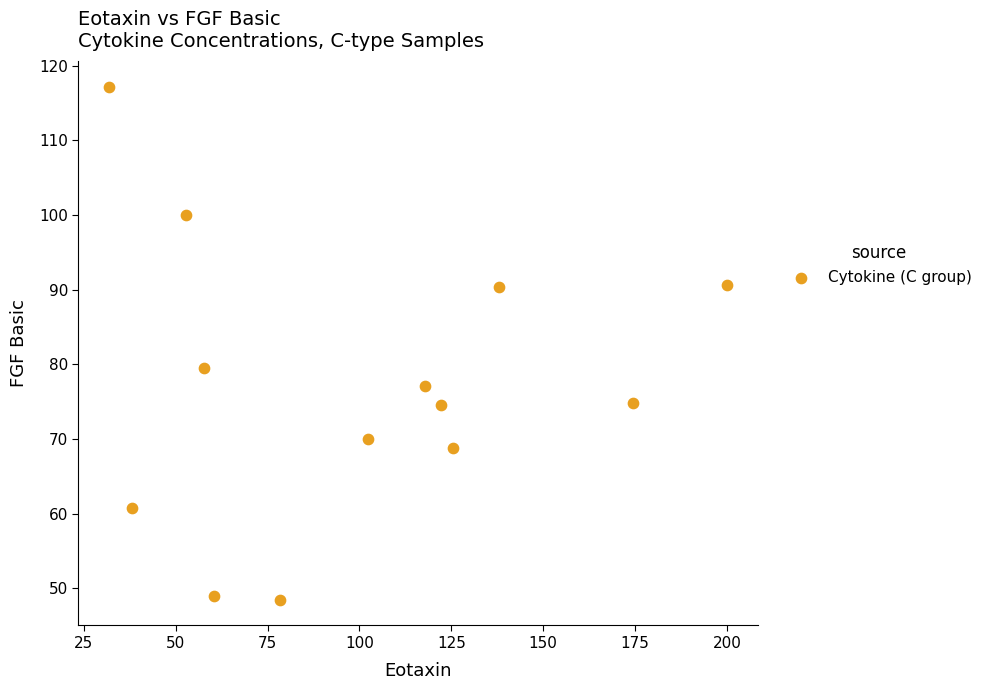

What is the range of X values (max minus min)?

168.1